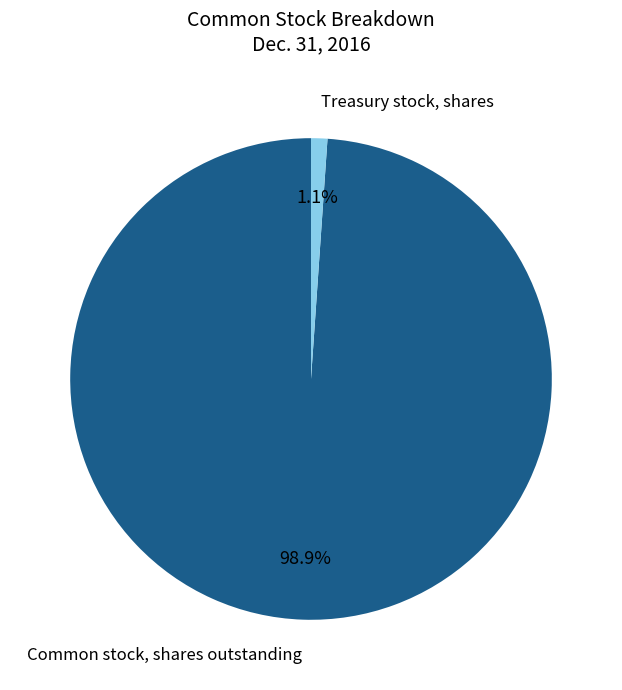

What is the smallest slice in the pie chart?

Treasury stock, shares